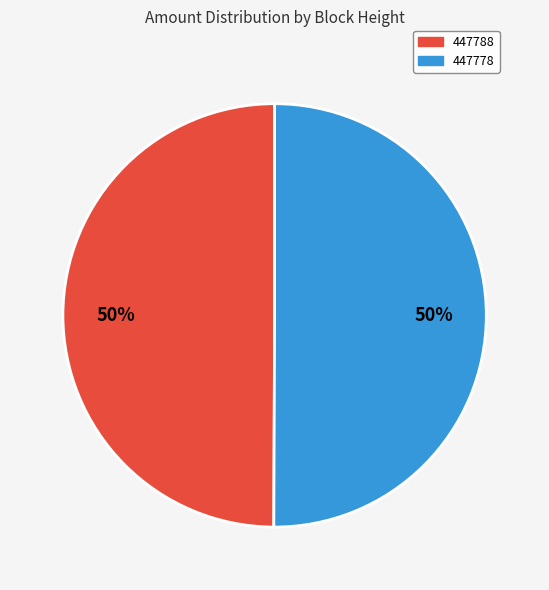

To the nearest percent, what portion does 447788 represent?

50%